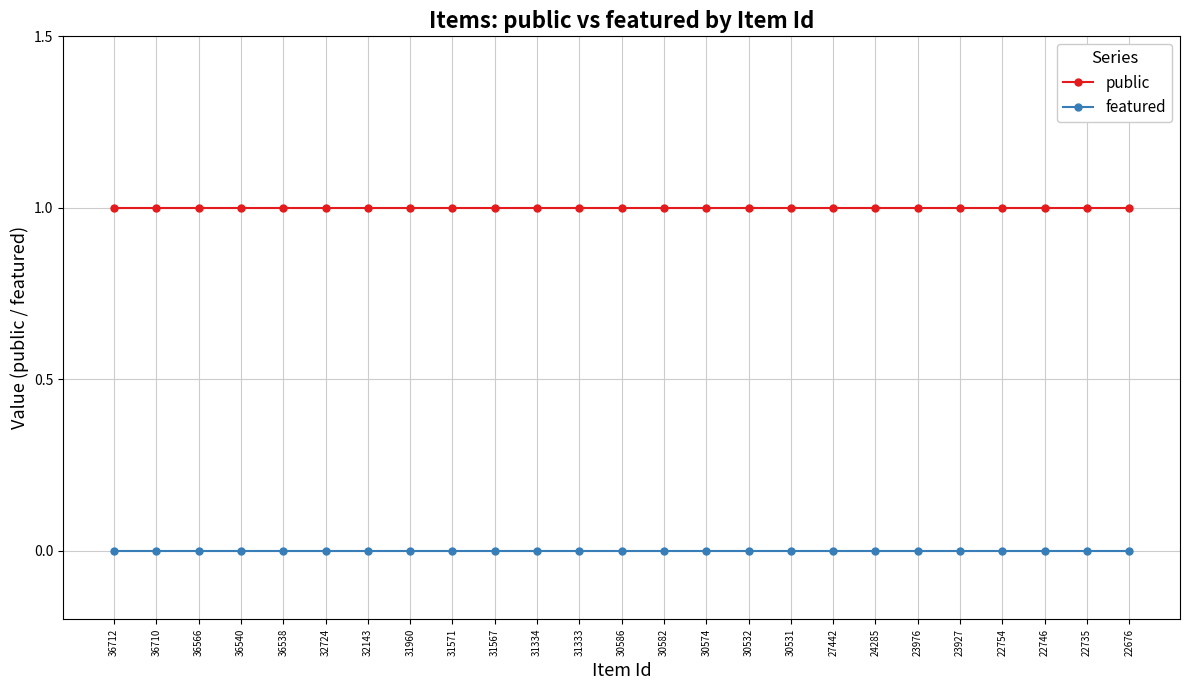

Does the chart have visible grid lines?

Yes